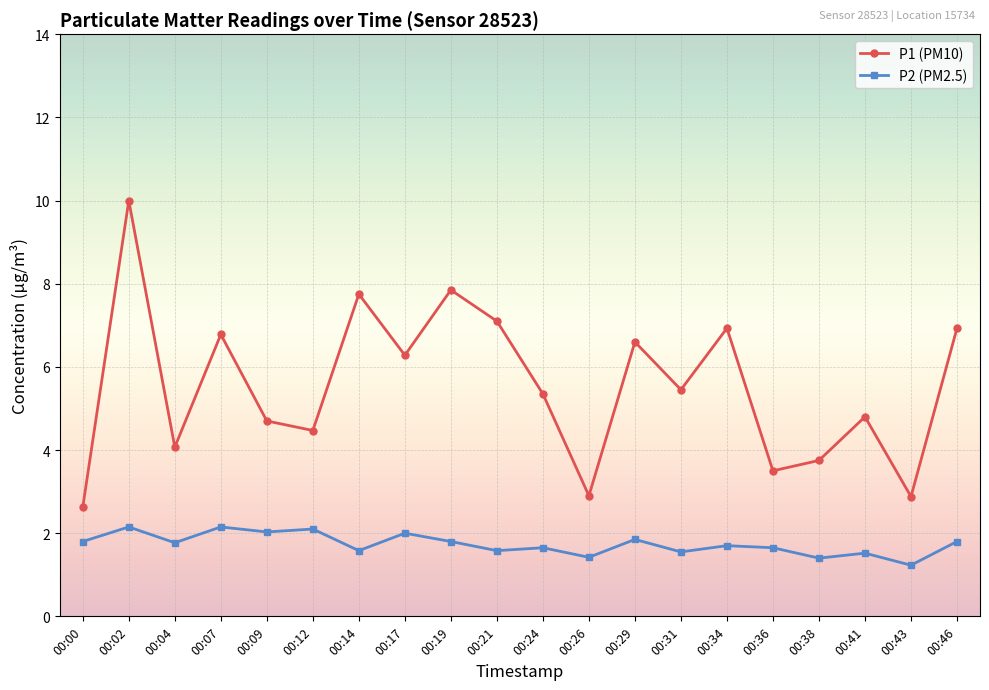

True or false: P1 (PM10) has a value of 6.9 at 00:46.

True